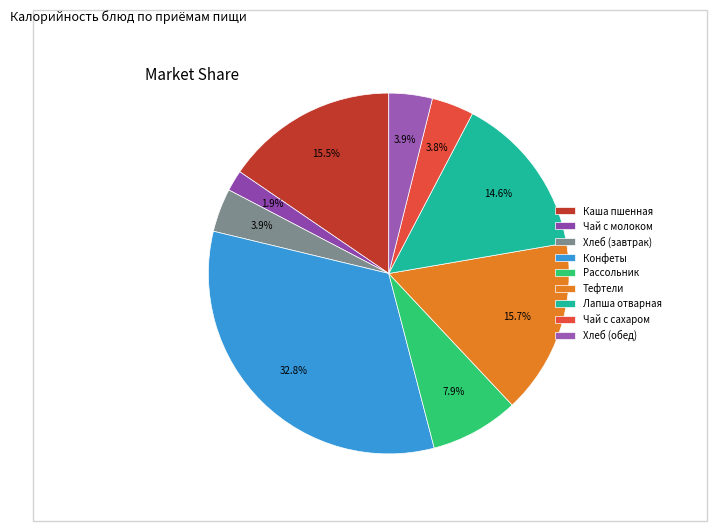

To the nearest percent, what portion does Хлеб (обед) represent?

4%